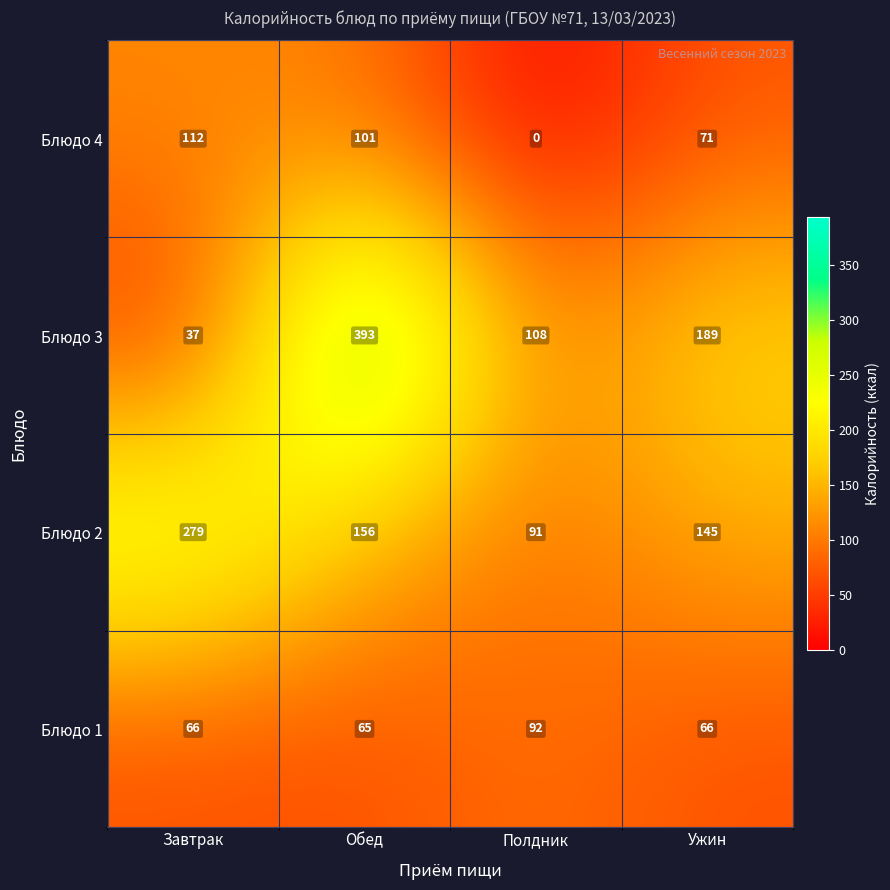

At which category does the chart reach its peak across all series?

Обед